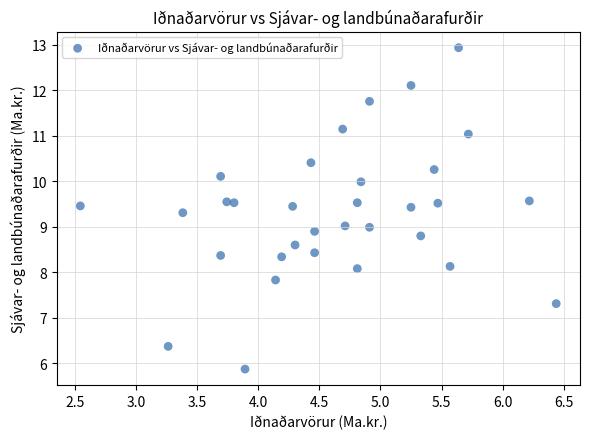

What is the range of X values (max minus min)?

3.9